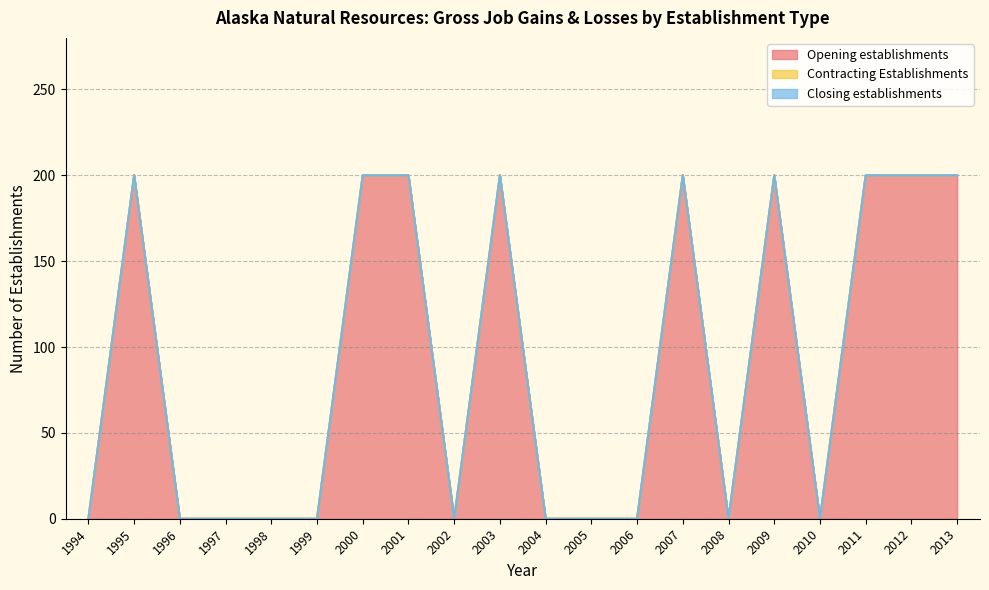

Is it true that Opening establishments equals 200 at 2012?

True